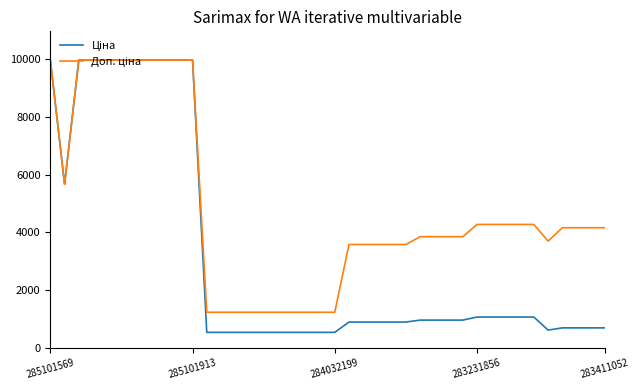

What is the smallest value displayed?

539.0